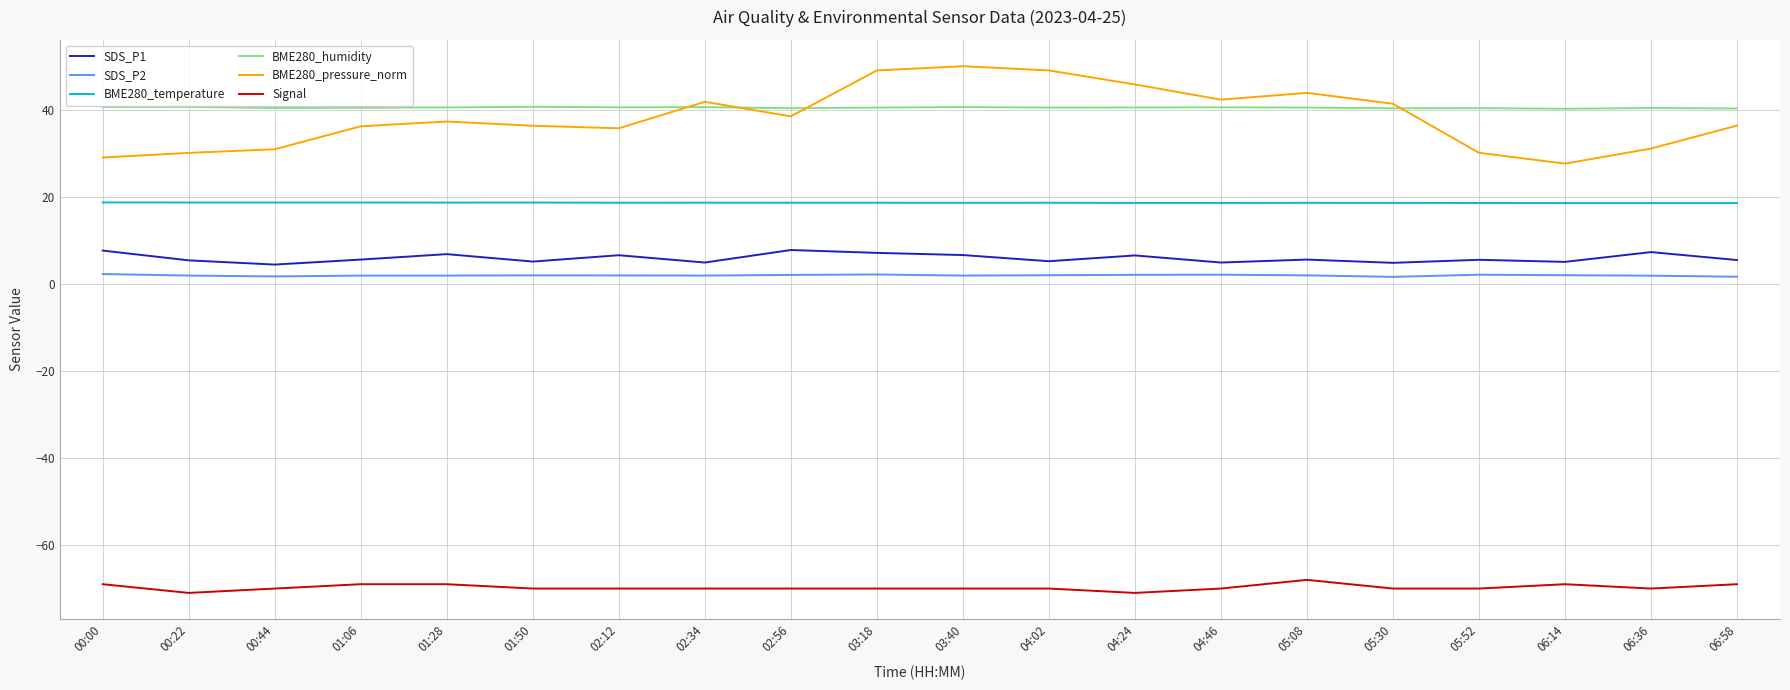

Is it true that BME280_pressure_norm equals 64.2 at 04:46?

False